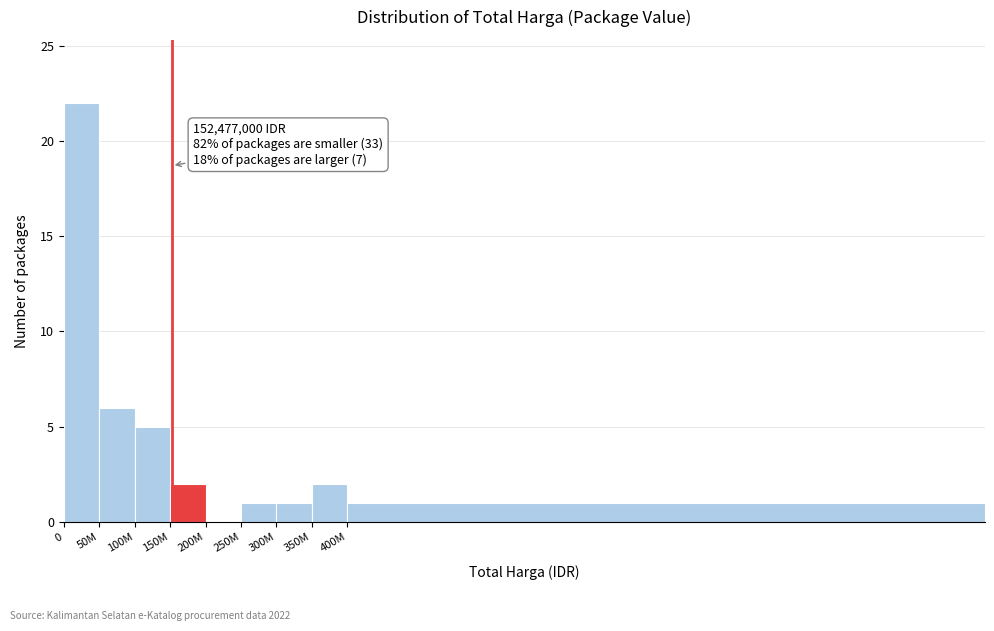

Reading left to right, extract all data points from this chart.

0=22	50M=6	100M=5	150M=2	200M=0	250M=1	300M=1	350M=2	400M=1